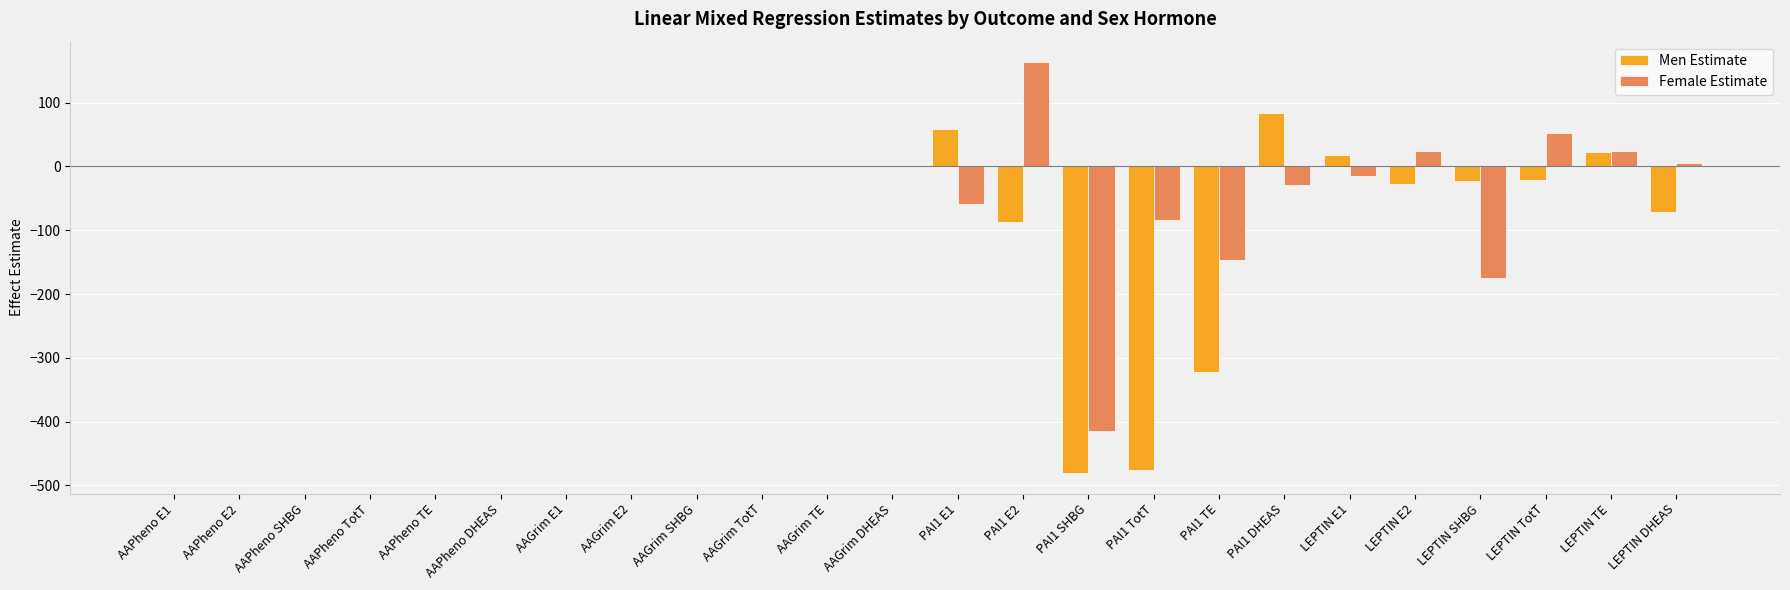

At which label does Men Estimate first exceed 0?

AAPheno E1